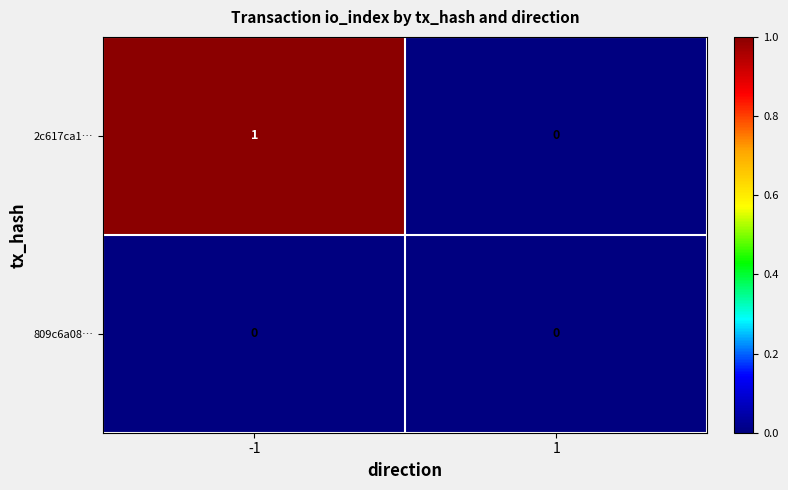

The value of 809c6a08… at 1 is 0. True or false?

True